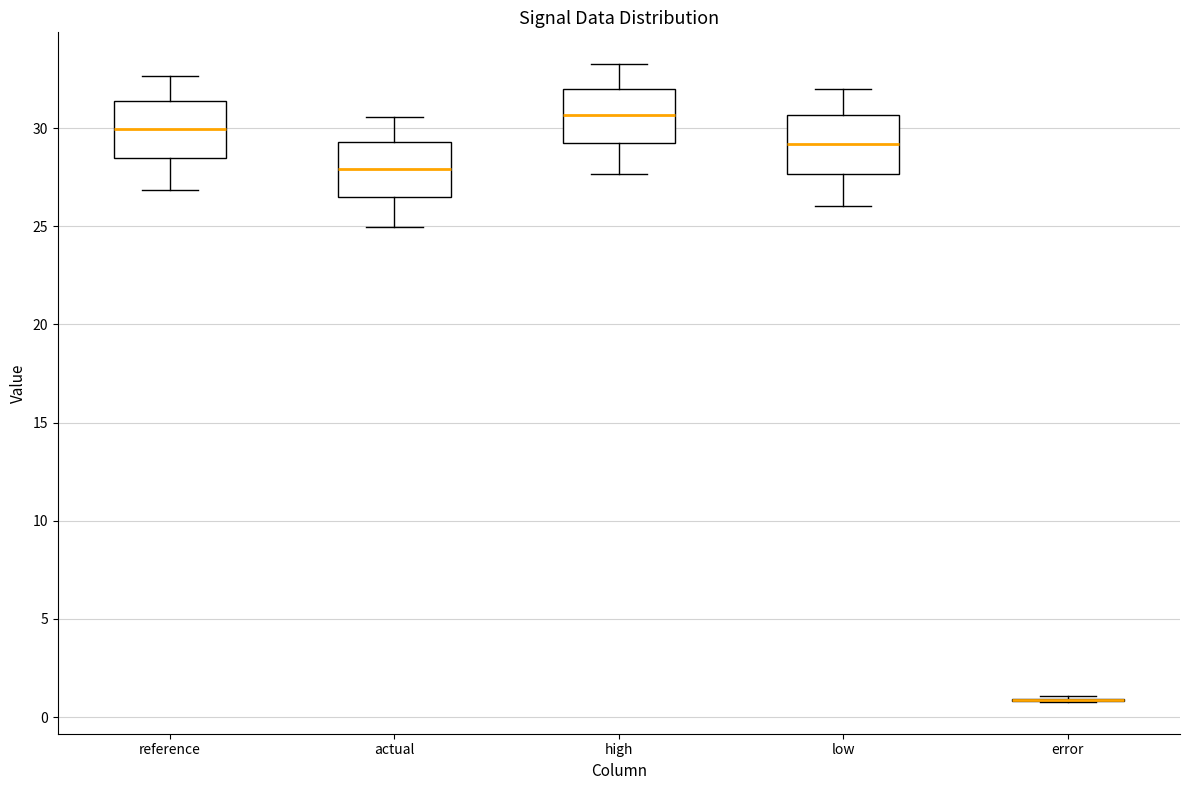

Where is the lower edge of the box for actual on the y-axis? The values are not printed on the chart, so give them approximately, as read against the axis.

26.5